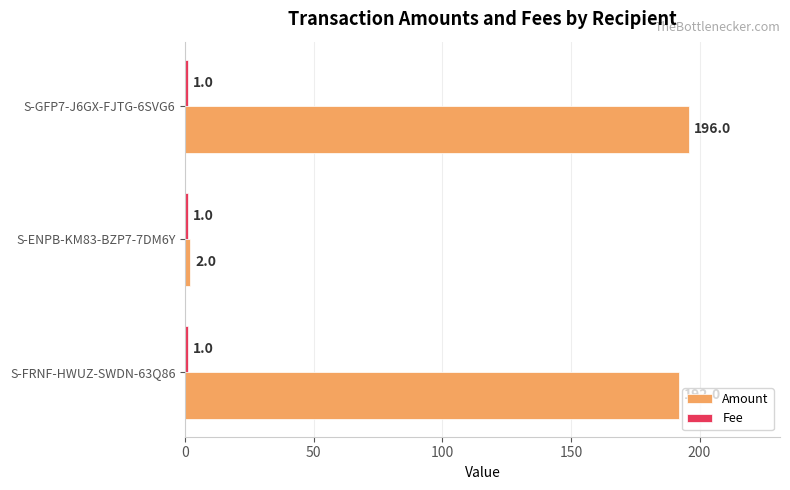

Which series has the largest range (max minus min)?

Amount